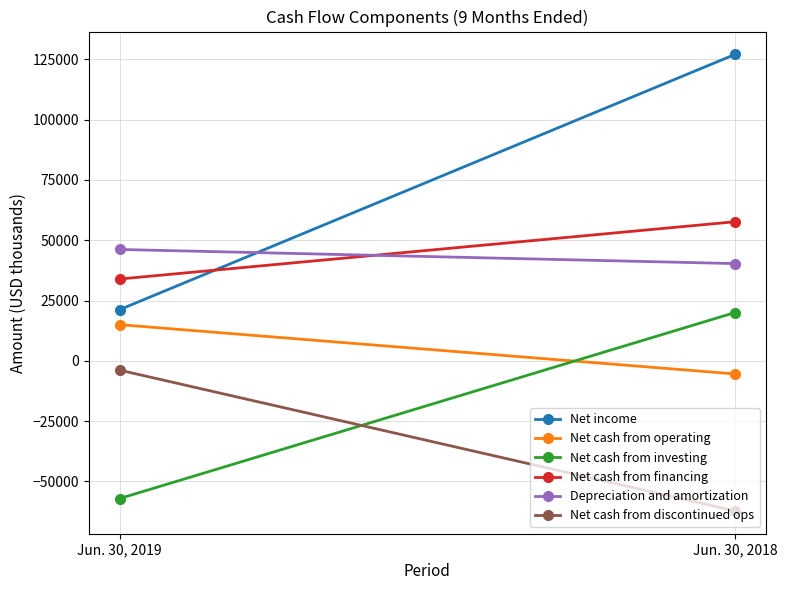

Between Jun. 30, 2019 and Jun. 30, 2018, which series saw the biggest shift?

Net income